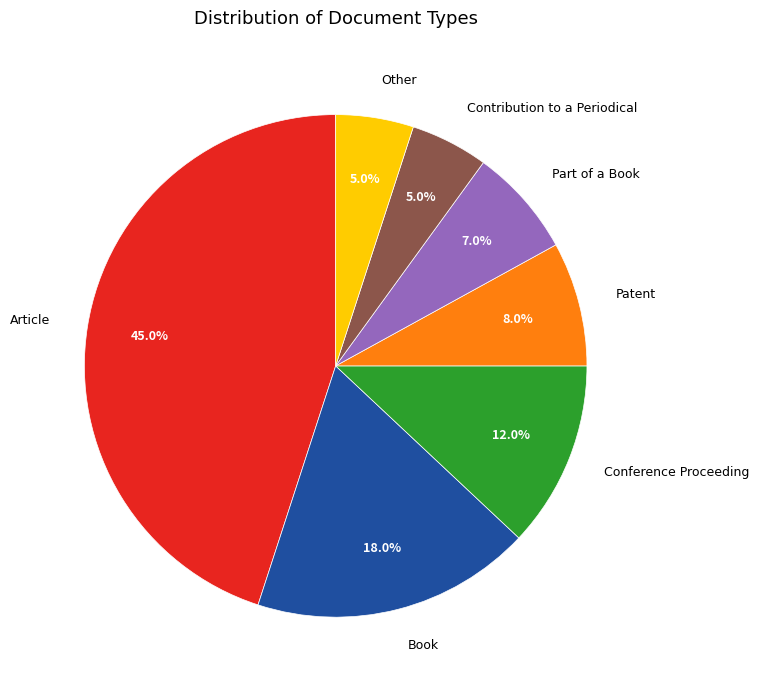

Between Article and Book, which is larger?

Article